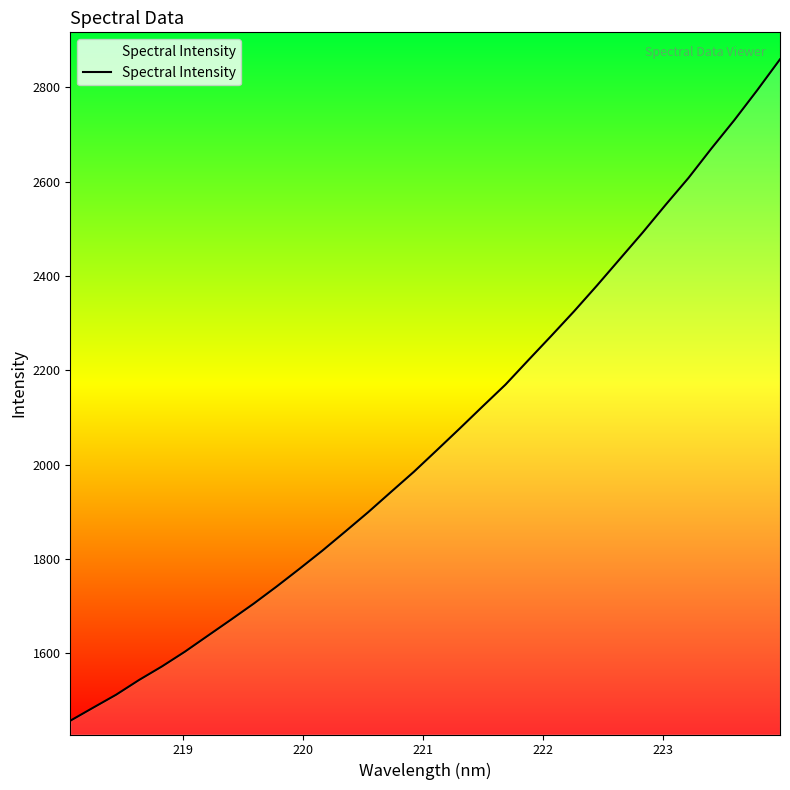

Reading left to right, transcribe all the data shown in this chart.

1457.4	1485.1	1512.5	1543.7	1572.4	1603.7	1637.4	1671.1	1705.4	1741.6	1779.2	1817.7	1858.2	1899.2	1942.3	1985.0	2030.6	2076.6	2123.4	2169.7	2221.6	2273.0	2325.2	2379.8	2436.0	2492.2	2550.8	2607.8	2670.0	2730.0	2793.3	2859.0